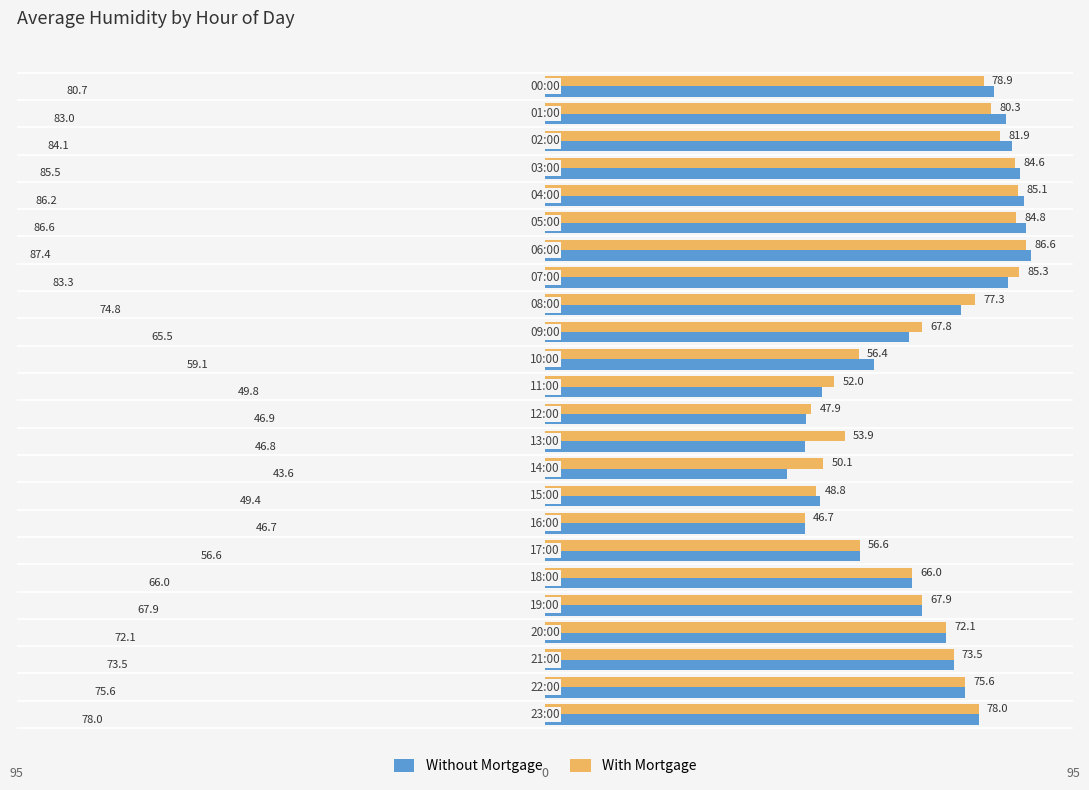

What is the value of the With Mortgage bar at the 23rd from the left?

75.6